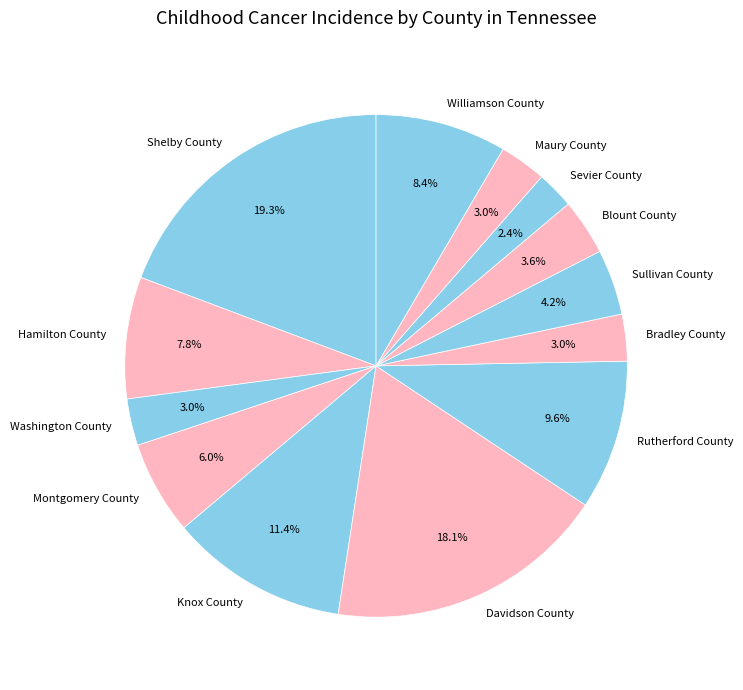

To the nearest percent, what is the difference between the largest and smallest slice percentages?

17%